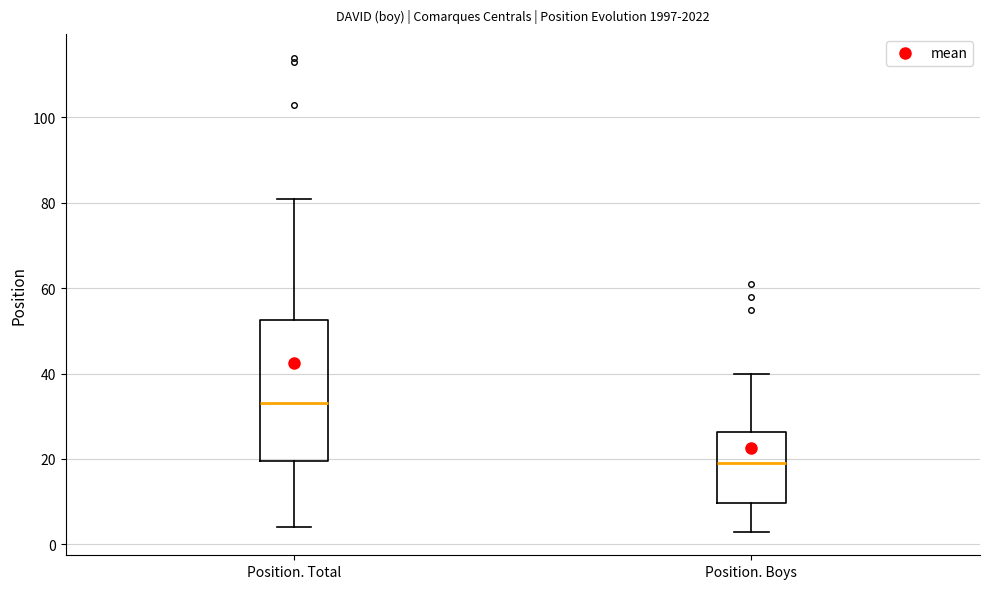

Reading left to right, transcribe this box plot: for each box, give where its median line is, the range the box spans, and where its two whiskers end, as read against the y-axis. The values are not printed on the chart, so give them approximately, as read against the axis.

Position. Total: median 34, box 20 to 52, whiskers 4 to 82
Position. Boys: median 20, box 10 to 26, whiskers 4 to 40